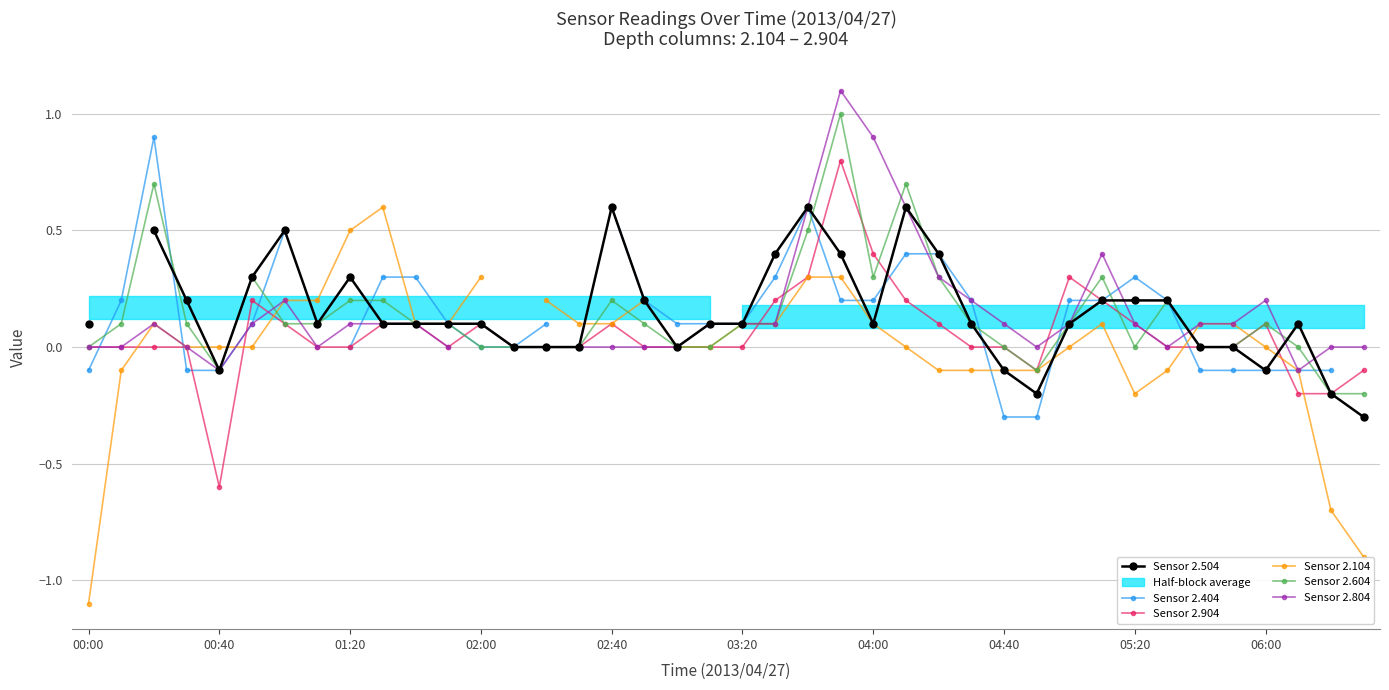

How many lines are shown in the chart?

6